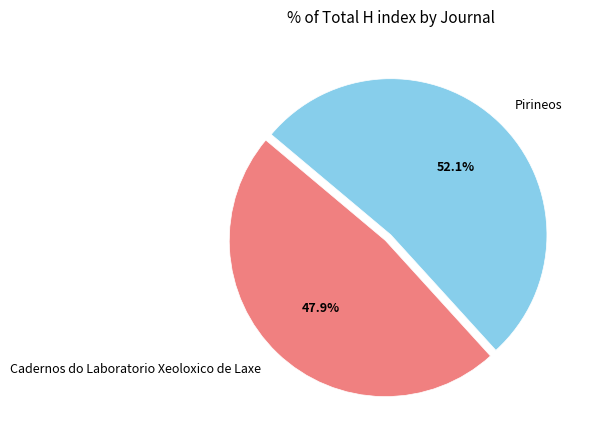

Count the number of slices in the pie.

2